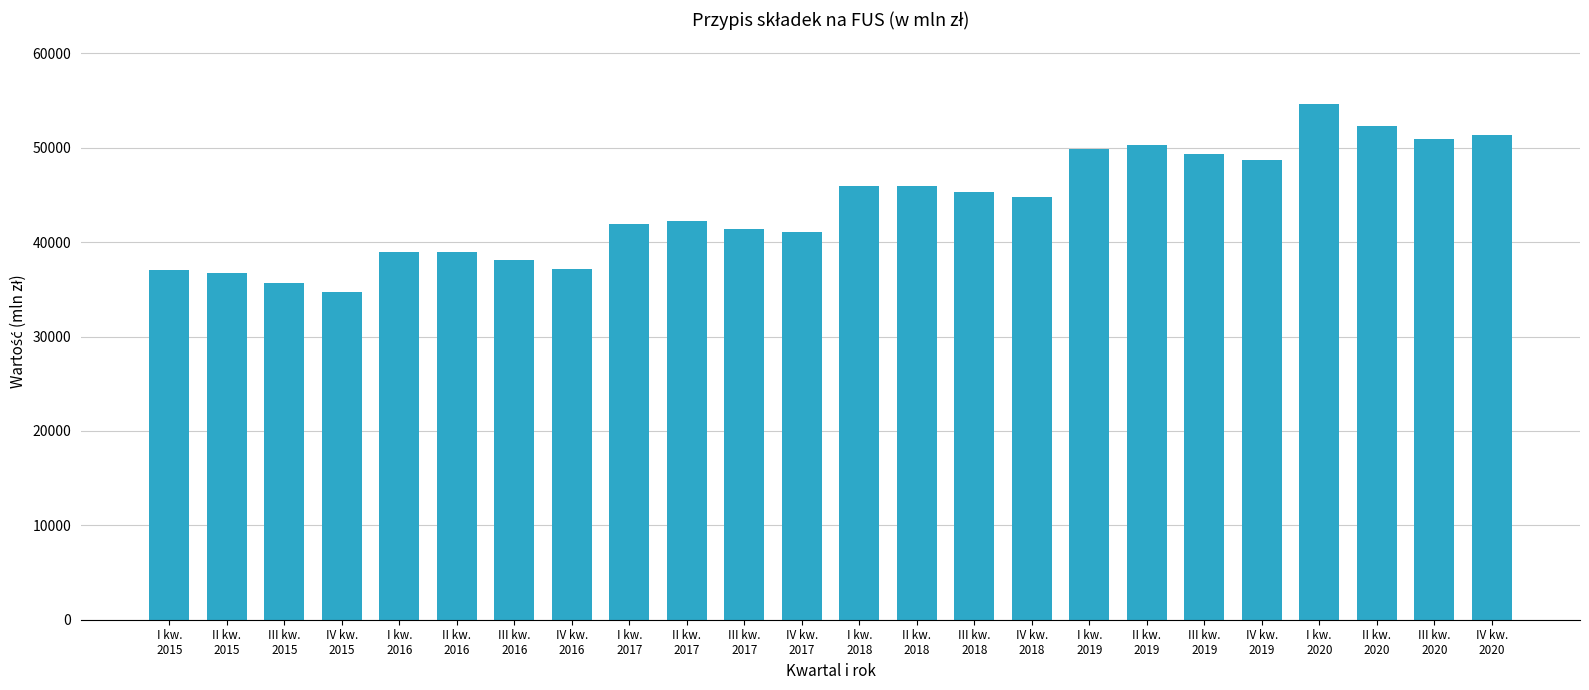

What is the difference between the second highest and minimum values?

17546.6